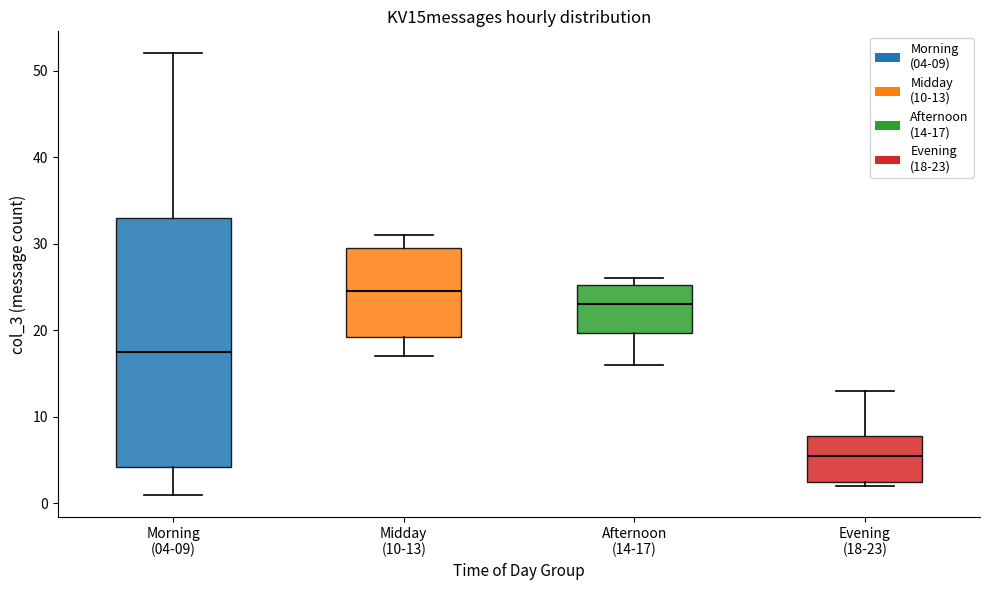

Reading left to right, transcribe this box plot: for each box, give where its median line is, the range the box spans, and where its two whiskers end, as read against the y-axis. The values are not printed on the chart, so give them approximately, as read against the axis.

Morning (04-09): median 18, box 4 to 33, whiskers 1 to 52
Midday (10-13): median 25, box 19 to 30, whiskers 17 to 31
Afternoon (14-17): median 23, box 20 to 25, whiskers 16 to 26
Evening (18-23): median 6, box 3 to 8, whiskers 2 to 13